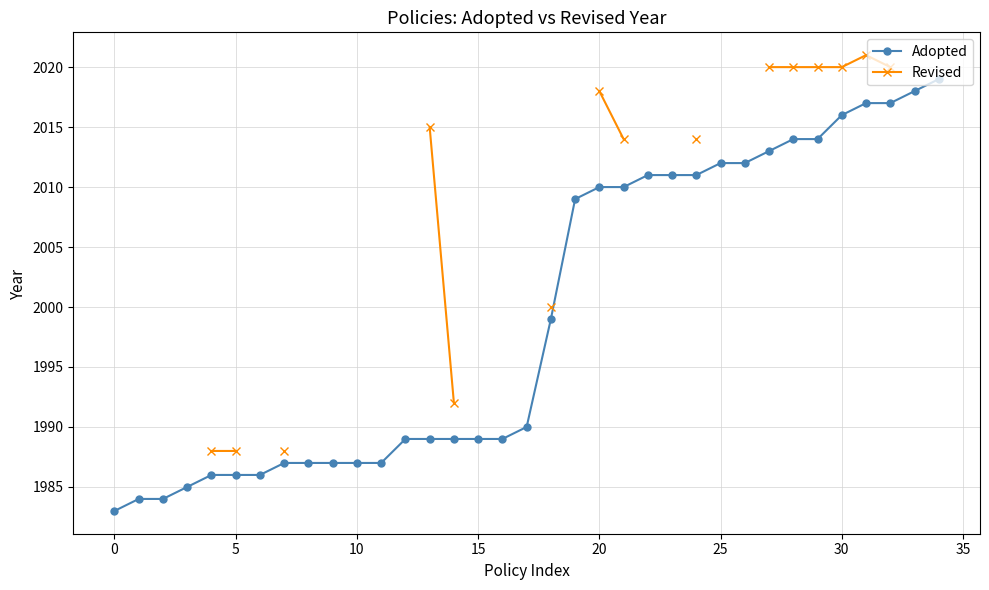

Does the chart have visible grid lines?

Yes